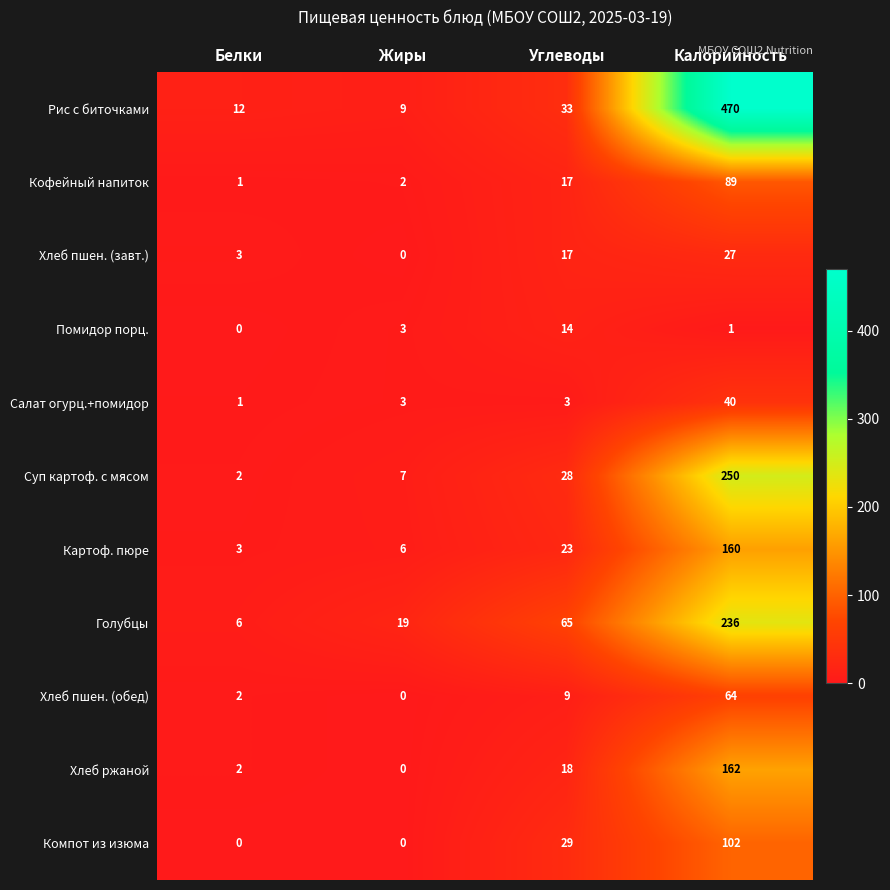

Between Углеводы and Калорийность, which series saw the biggest shift?

Рис с биточками